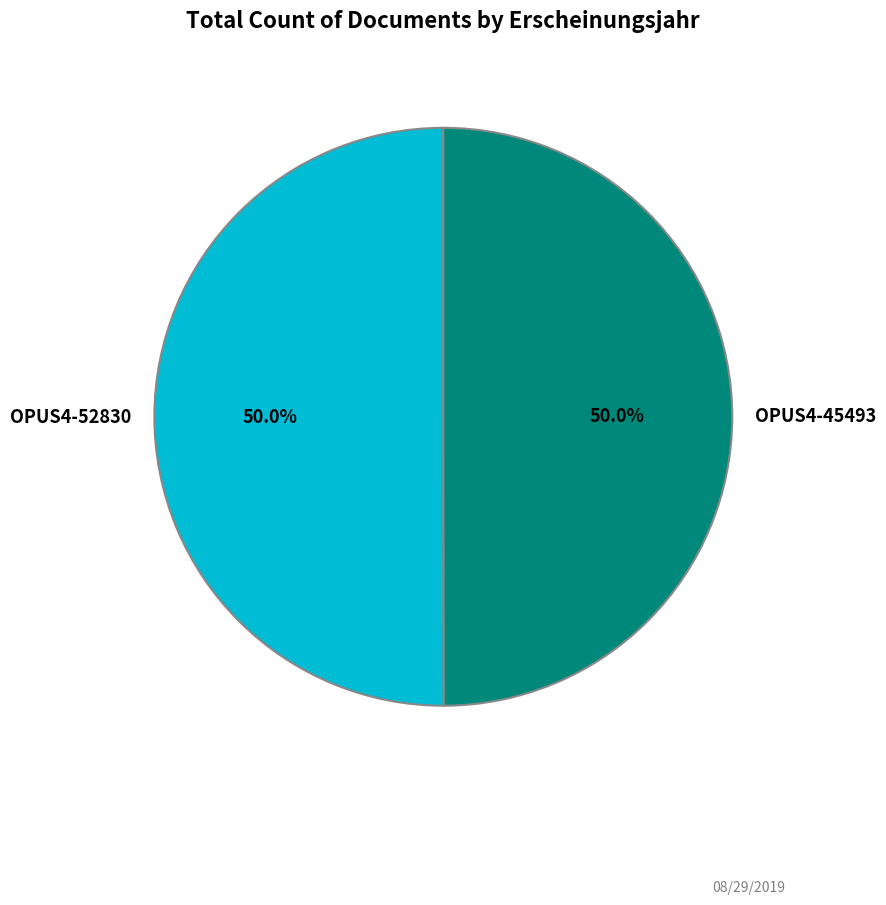

What is the ratio of the value at OPUS4-52830 to the value at OPUS4-45493?

1.0